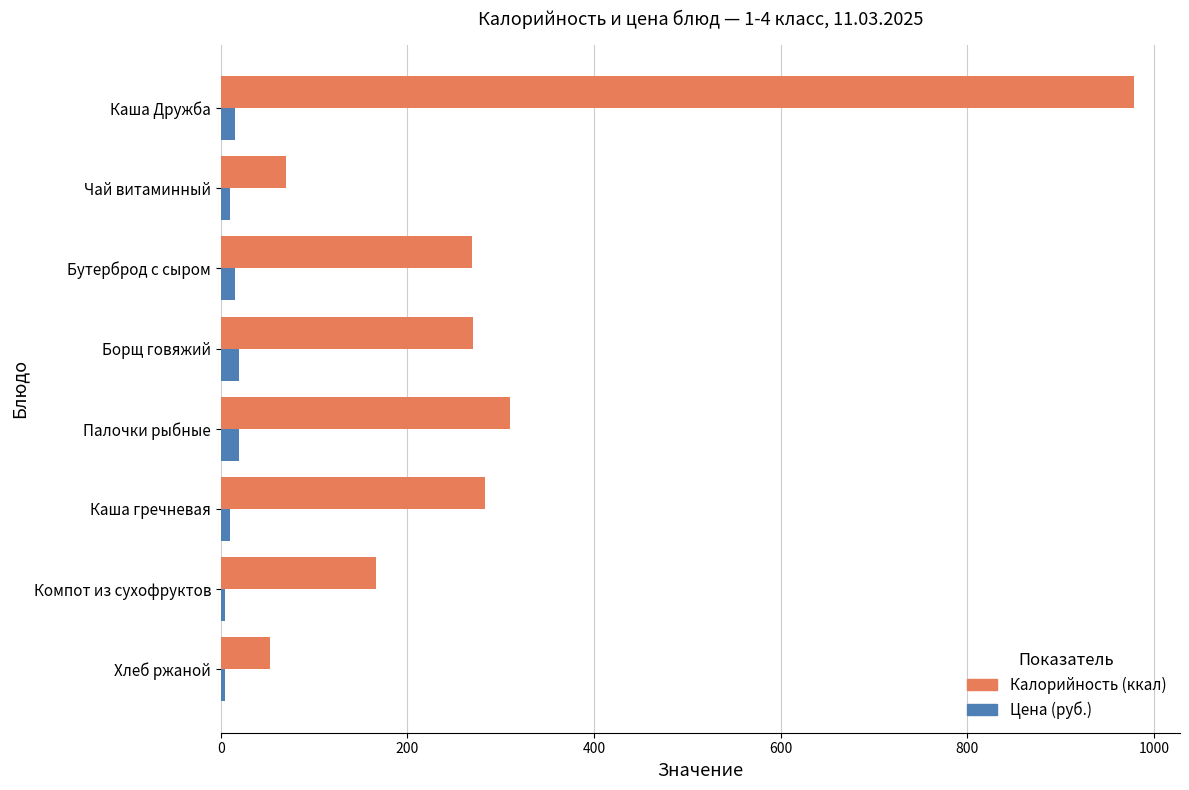

What is the highest value of the Калорийность (ккал) series?

979